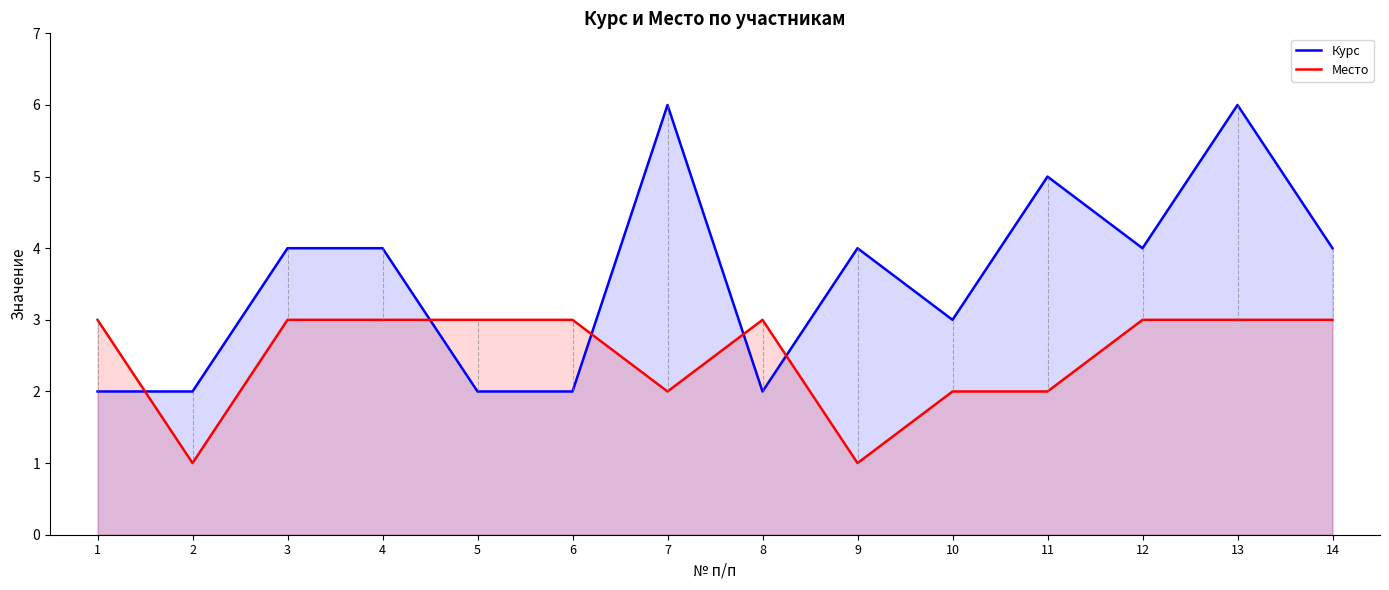

How many times do Место and Курс cross each other?

5